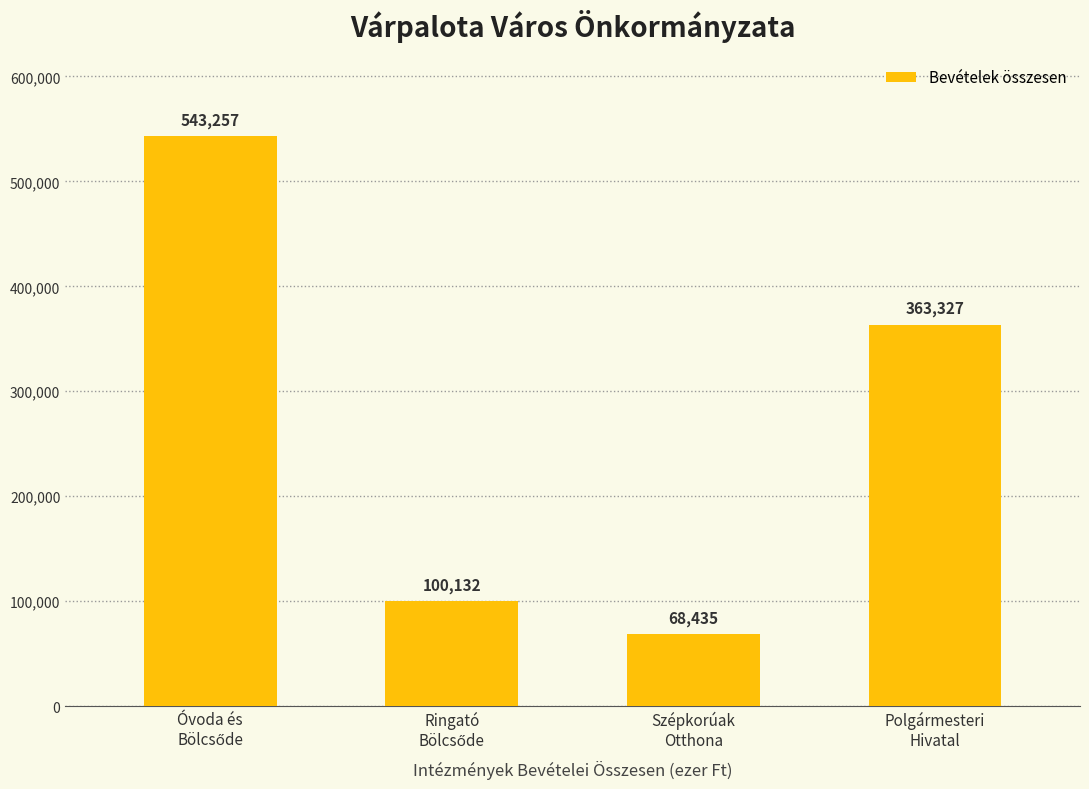

What is the sum of all values?

1075151